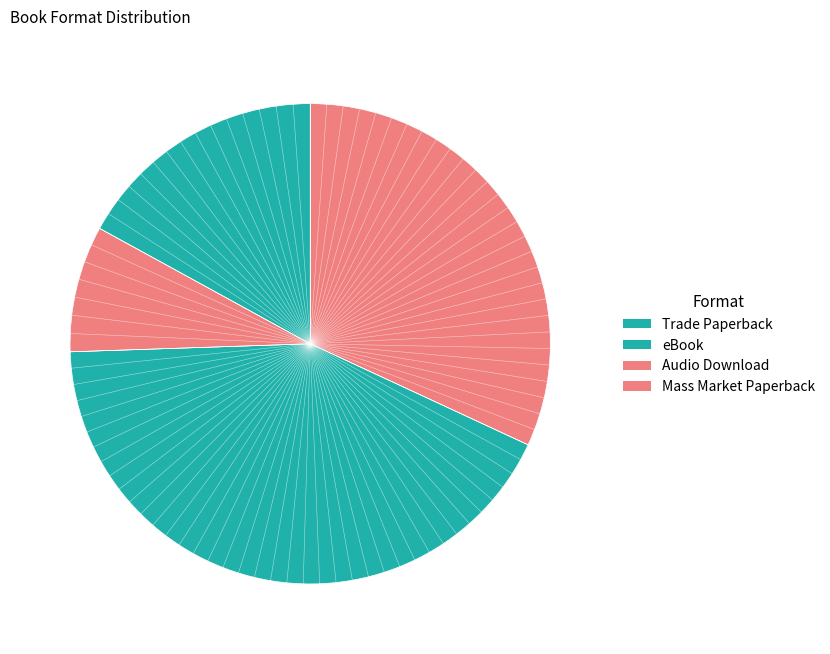

What is the smallest slice in the pie chart?

Audio Download